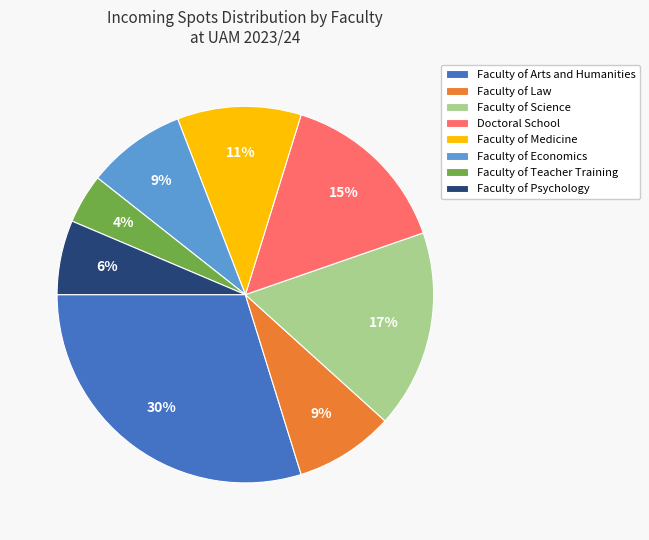

Is Faculty of Arts and Humanities the majority of the pie?

No